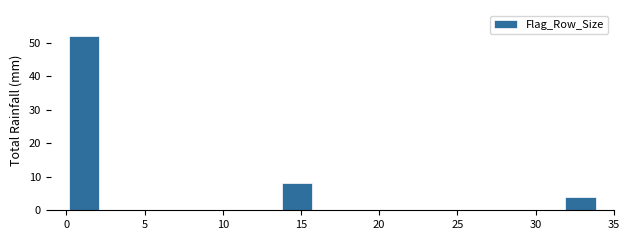

Which range on the x-axis has the tallest bar?

0.0 to 2.5